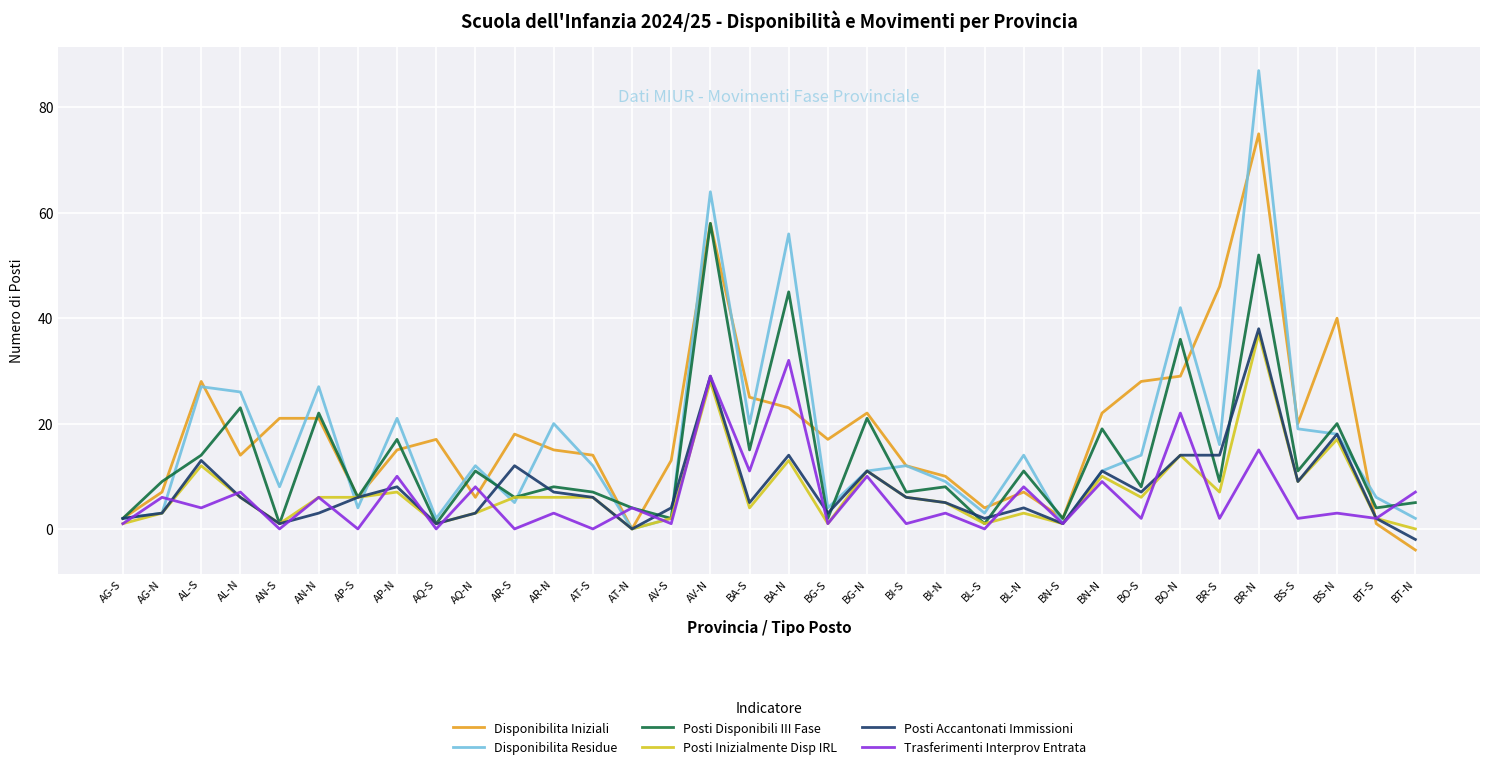

Is it true that Posti Accantonati Immissioni equals 28 at BS-N?

False